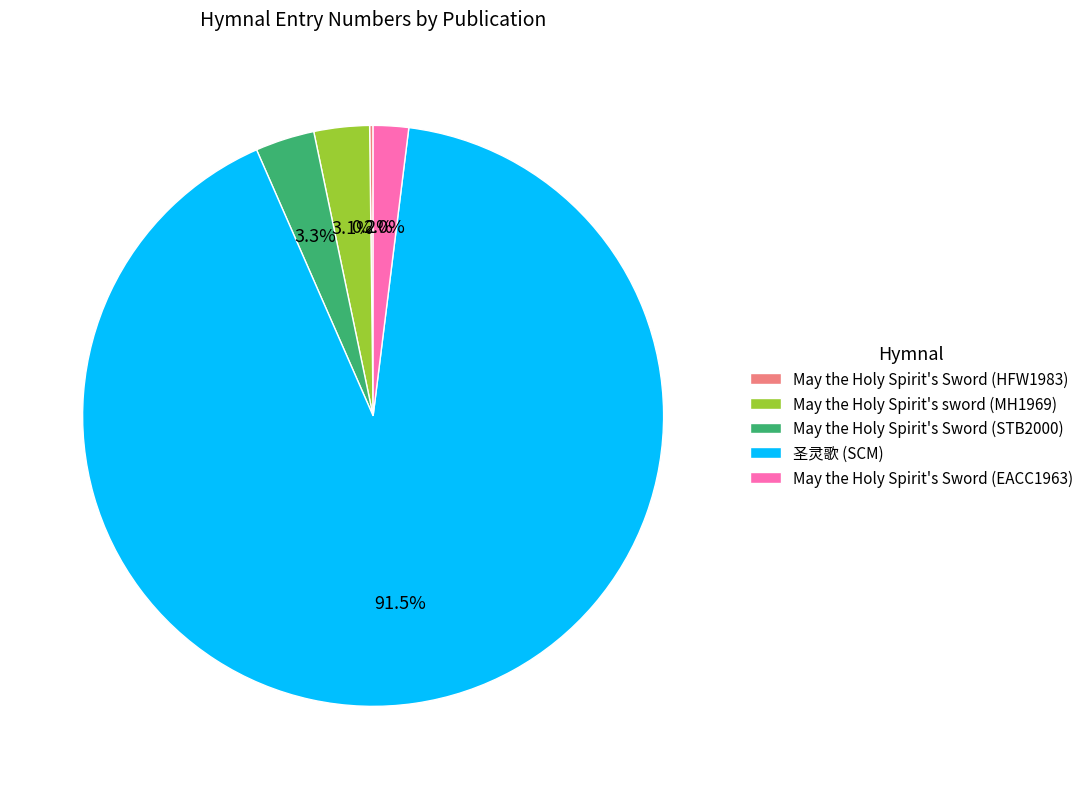

Do 圣灵歌 (SCM) and May the Holy Spirit's Sword (EACC1963) together represent more than half of the pie?

Yes